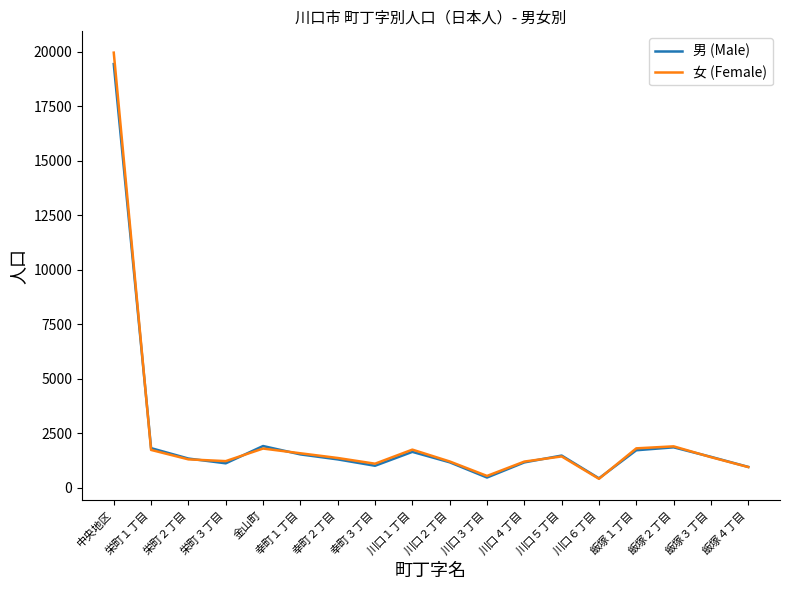

The 男 (Male) series shows 19440 at 中央地区. True or false?

True